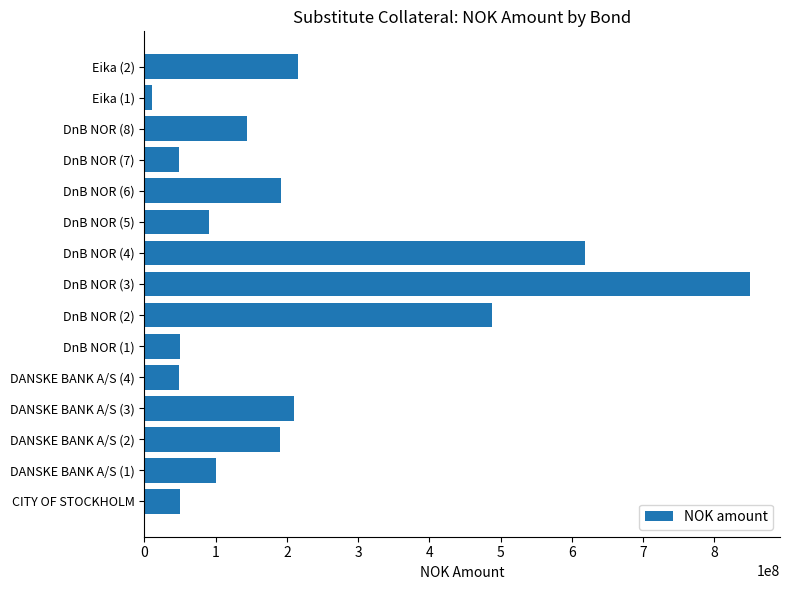

What is the ratio of the value at Eika (2) to the value at DANSKE BANK A/S (3)?

1.0